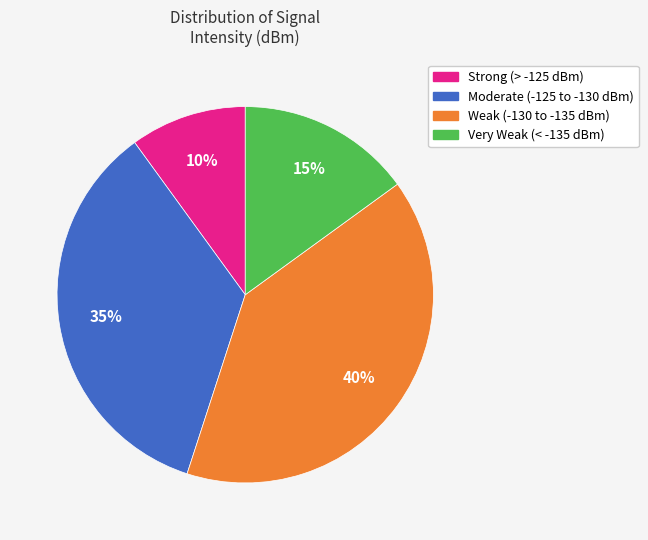

Rank the categories by value from lowest to highest.

Strong (> -125 dBm), Very Weak (< -135 dBm), Moderate (-125 to -130 dBm), Weak (-130 to -135 dBm)